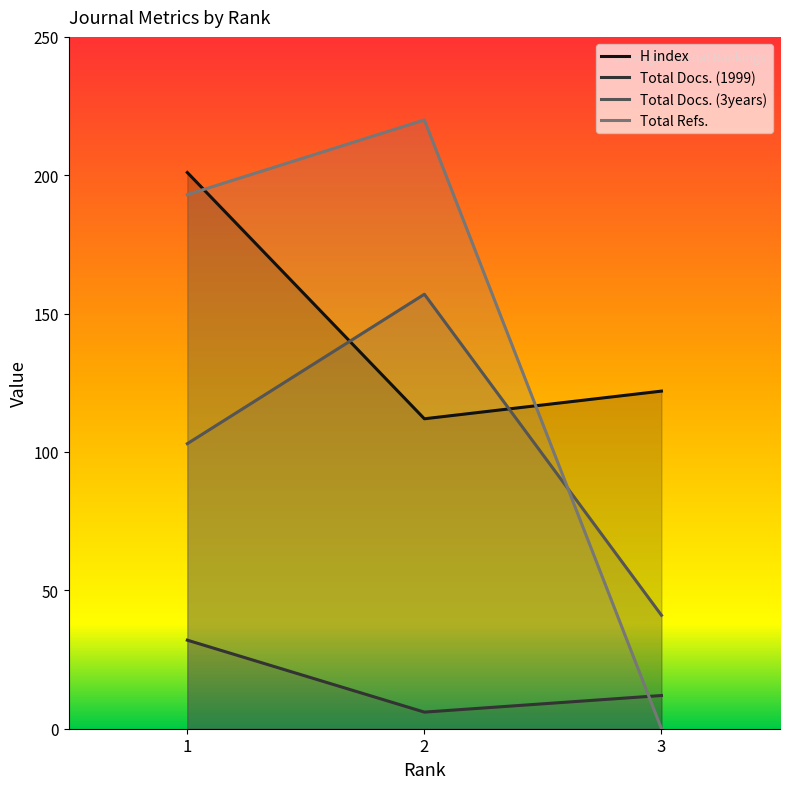

What is the value of the Total Docs. (3years) point at the 2nd from the left?

157